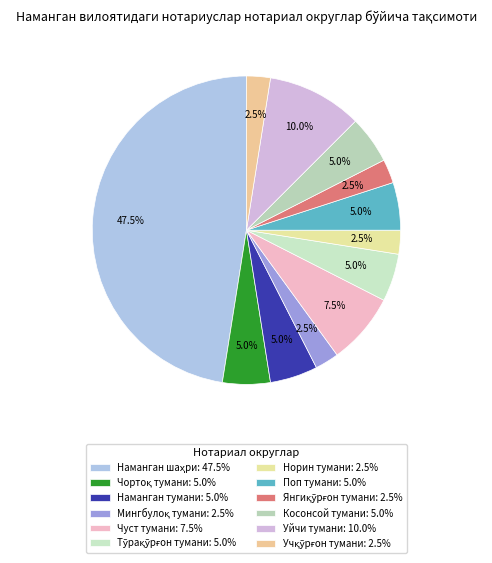

To the nearest percent, what is the average slice percentage?

8%